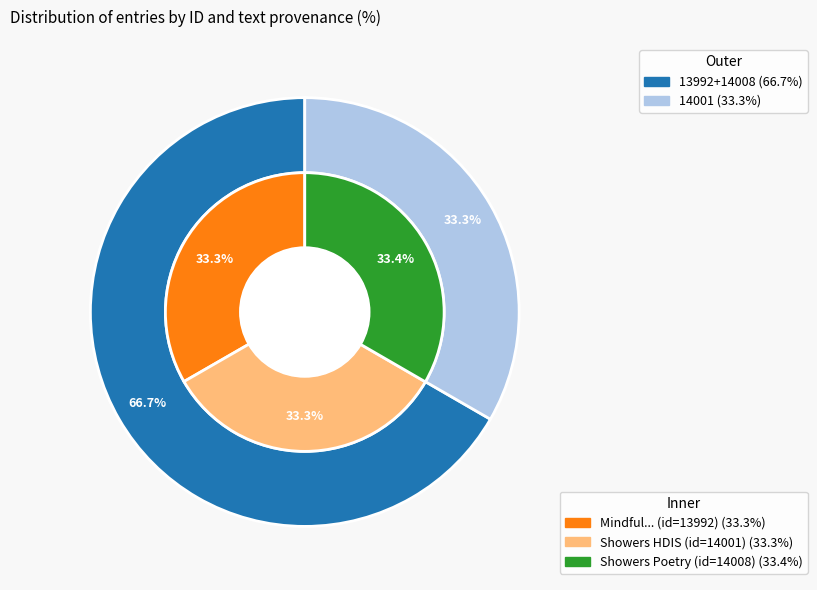

Is it true that 14001 is 43% of the pie?

False